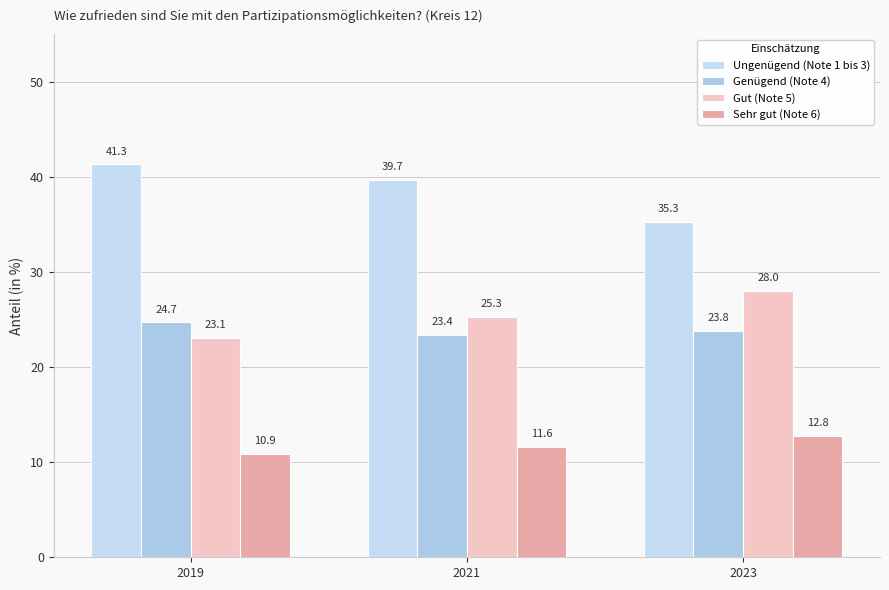

The Gut (Note 5) series shows 38.3 at 2023. True or false?

False